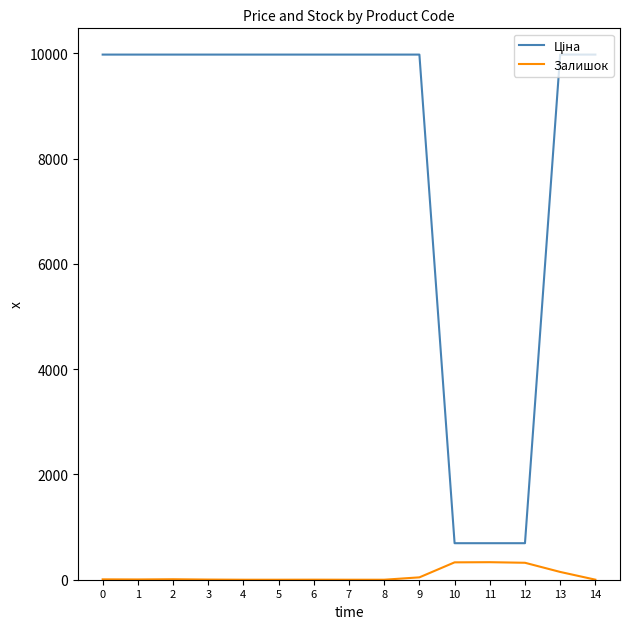

What is the difference between the maximum and minimum values in the Залишок series?

333.0